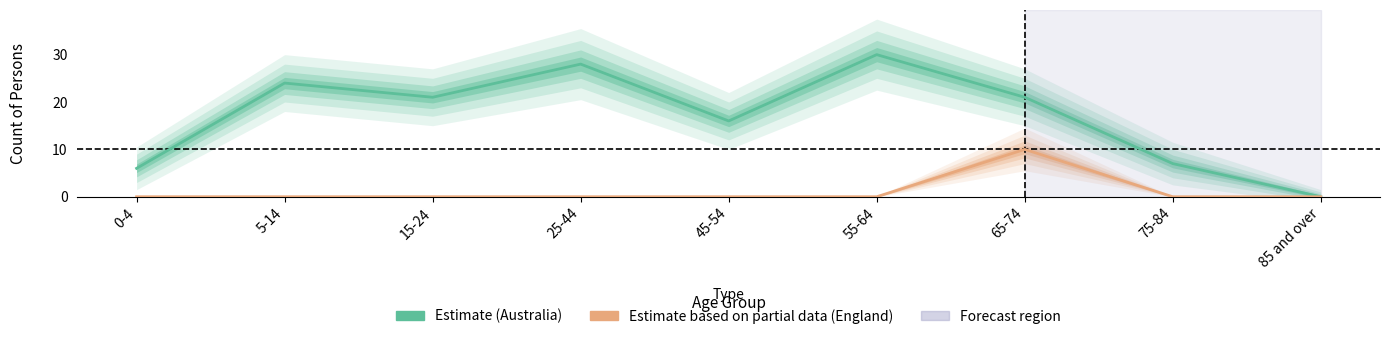

List the series in order of their overall mean, highest first.

Australia, England